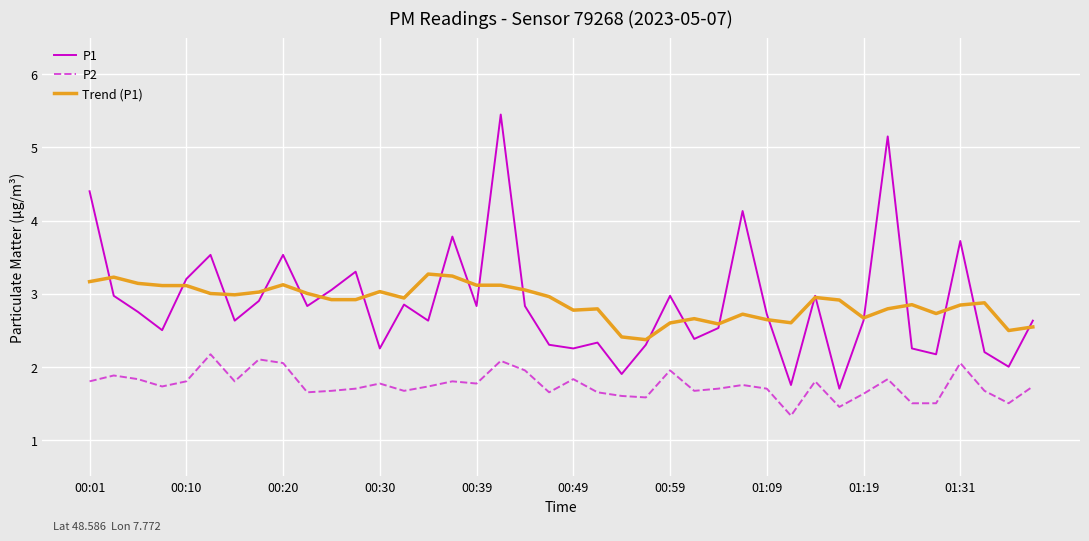

What is the maximum value for P1?

5.5